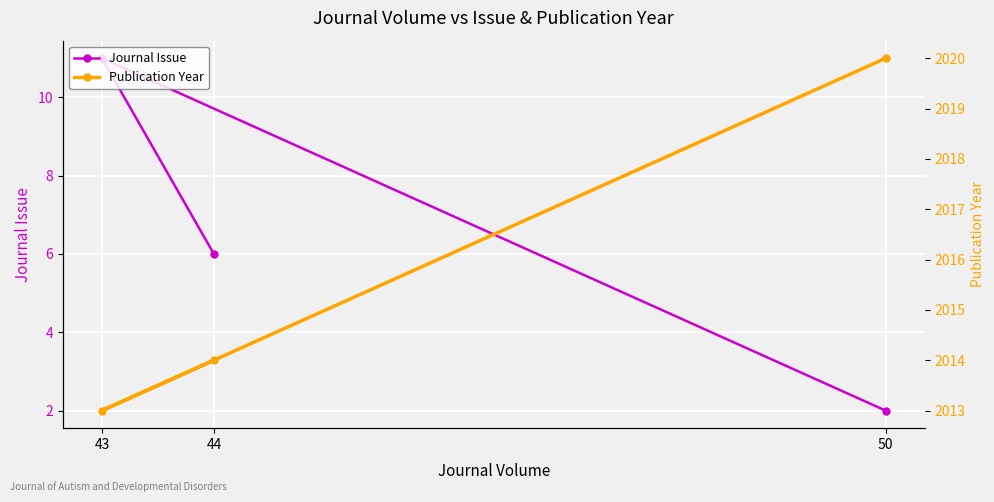

Which series changed the most between 43 and 50?

Journal Issue